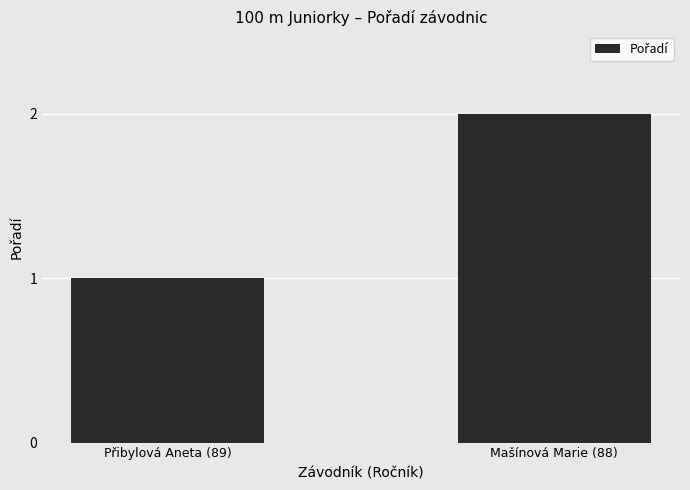

Is it true that the value at Mašínová Marie (88) is 1?

False